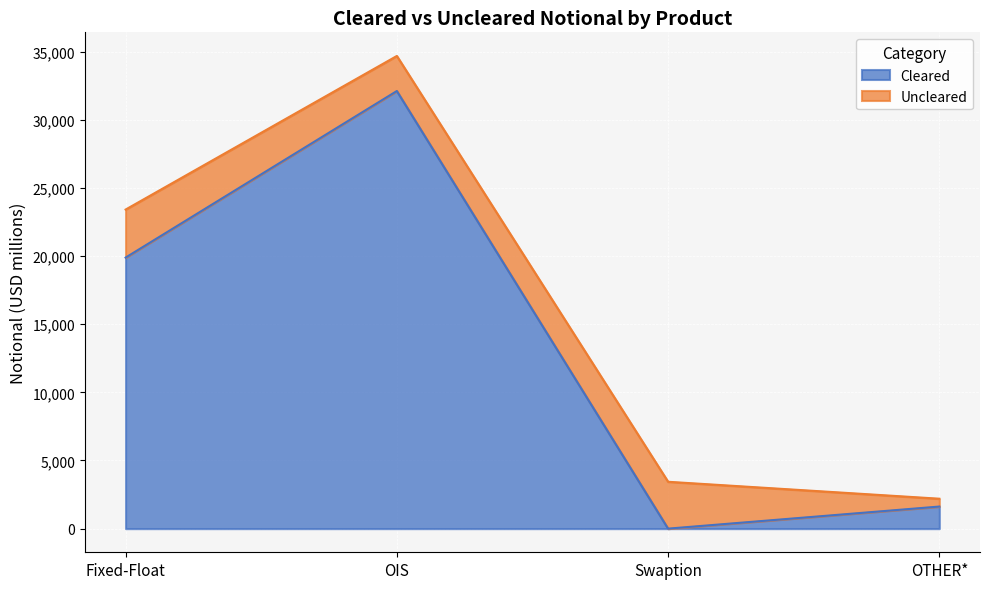

Read the value at OIS.

32110